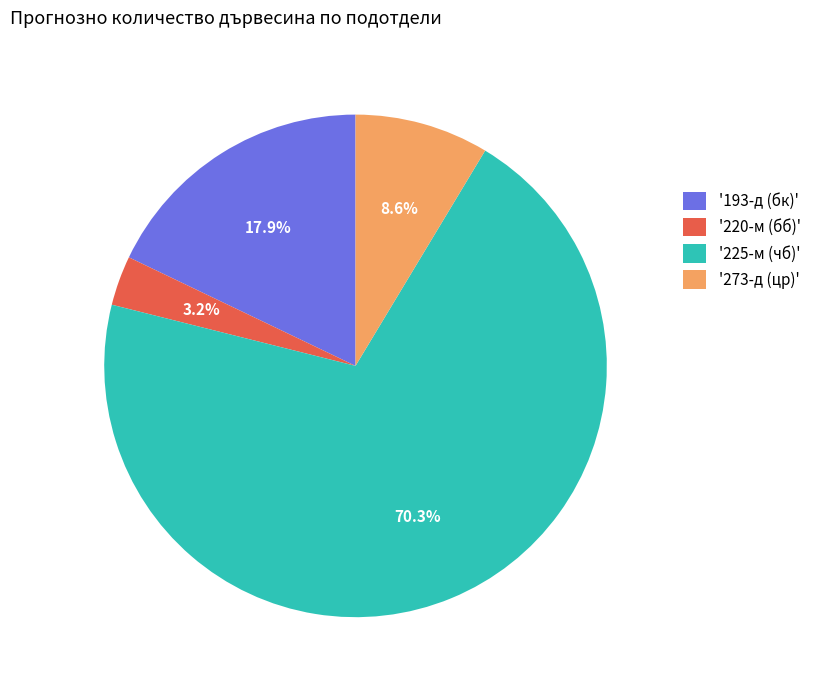

Approximately how many times larger is the value at '193-д (бк)' compared to '220-м (бб)'?

5.6